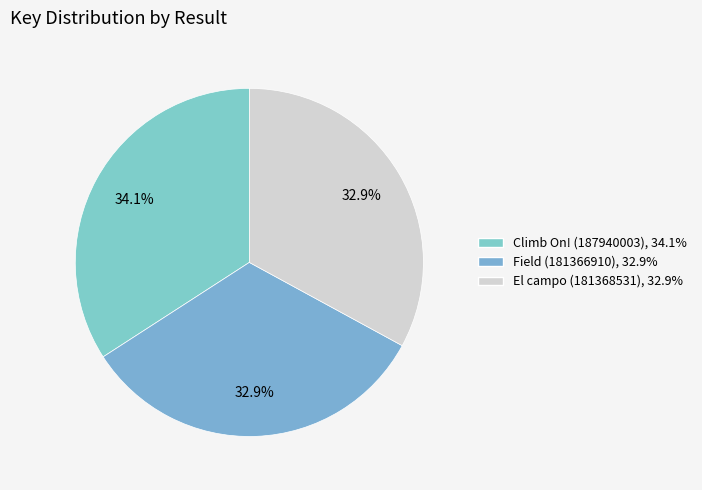

How many segments does this pie chart have?

3